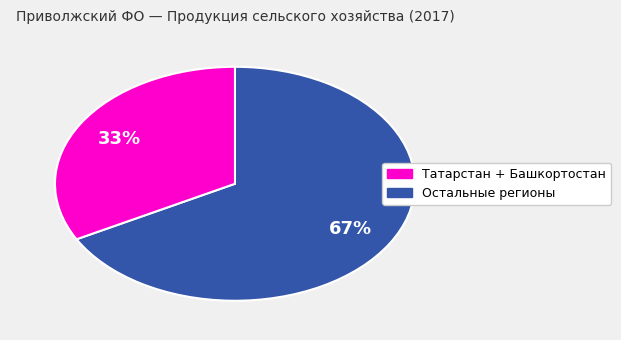

To the nearest percent, what is the difference between the largest and smallest slice percentages?

34%